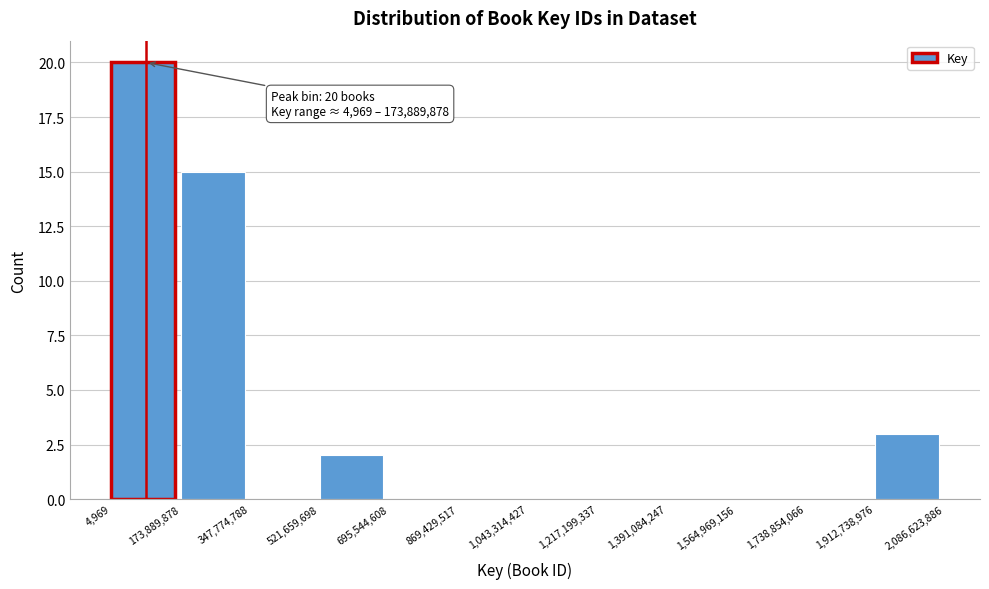

Which range on the x-axis has the tallest bar?

4,969 to 173,889,878